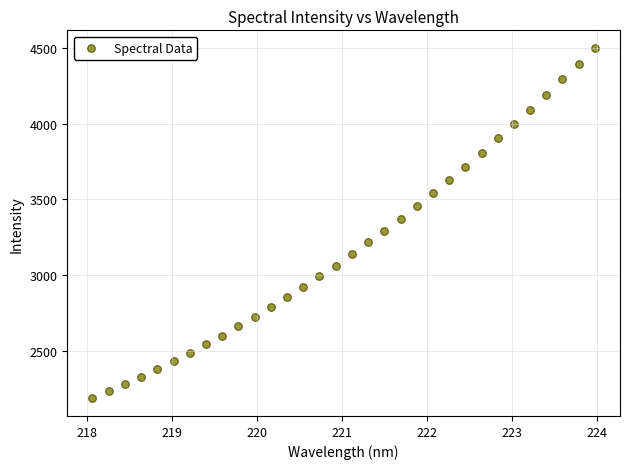

What is the range of X values (max minus min)?

5.9